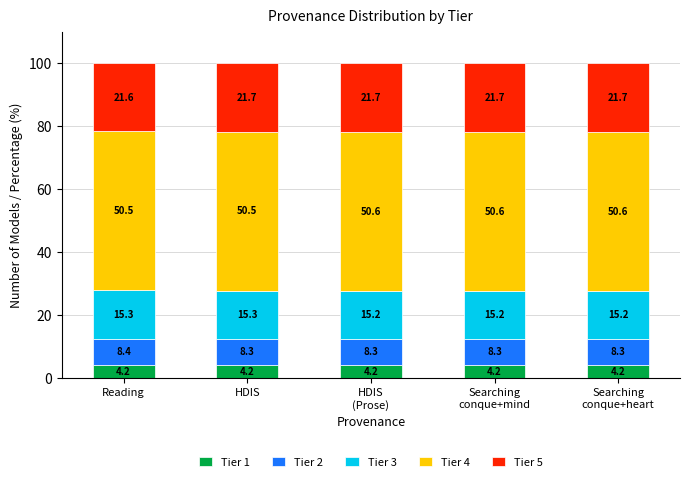

Reading left to right, list the values for the Tier 1 series.

4.2	4.2	4.2	4.2	4.2